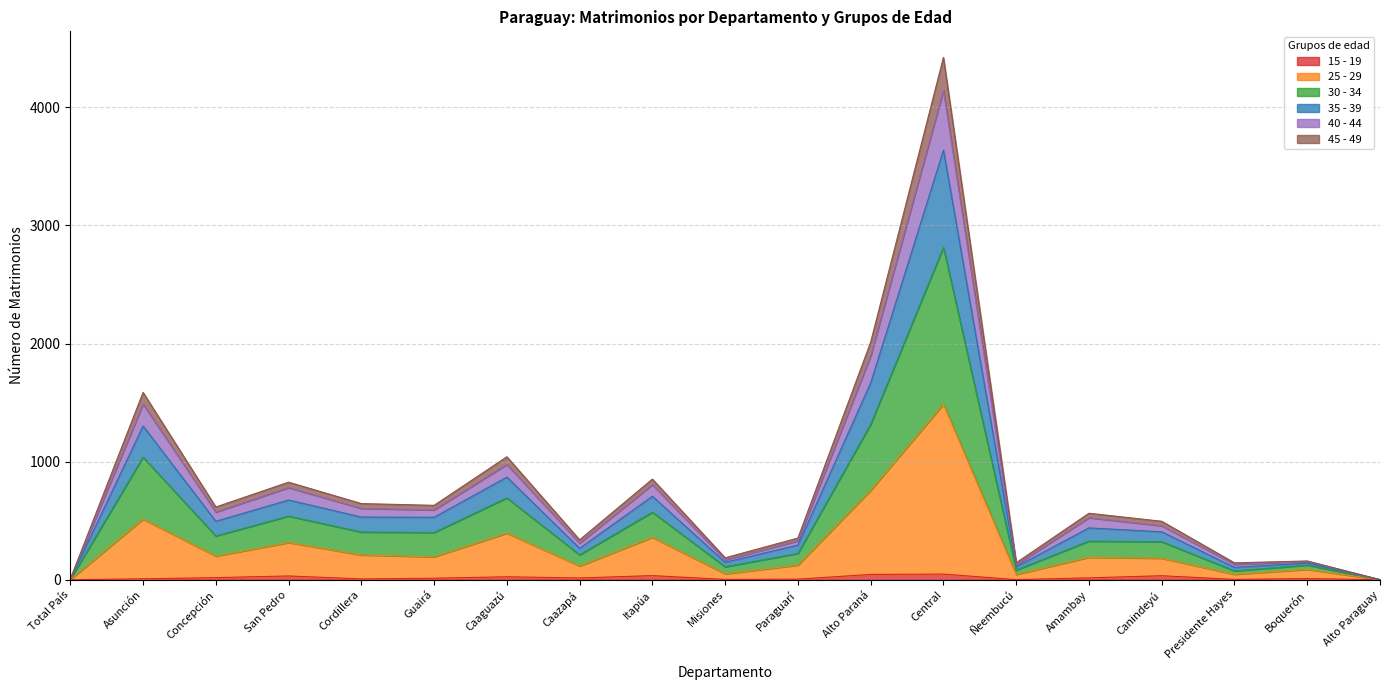

At which category is the sum across all series the highest?

Central